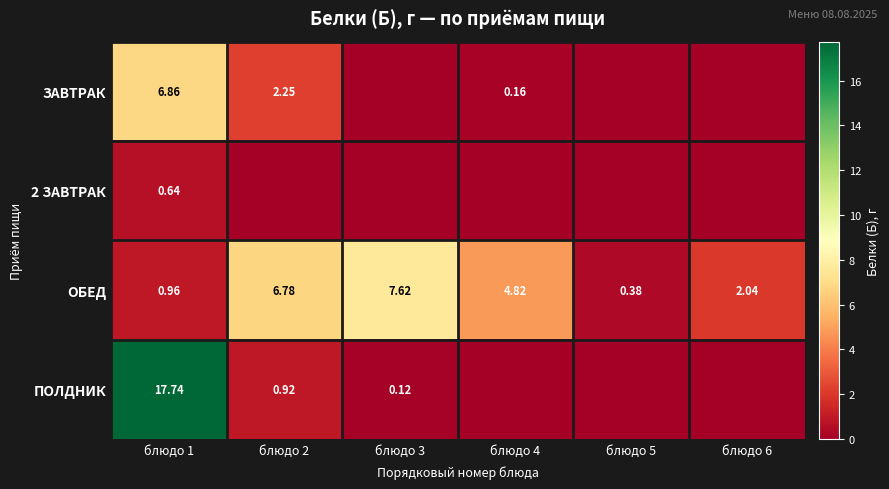

What is the spread (max minus min) of values at блюдо 1?

17.1